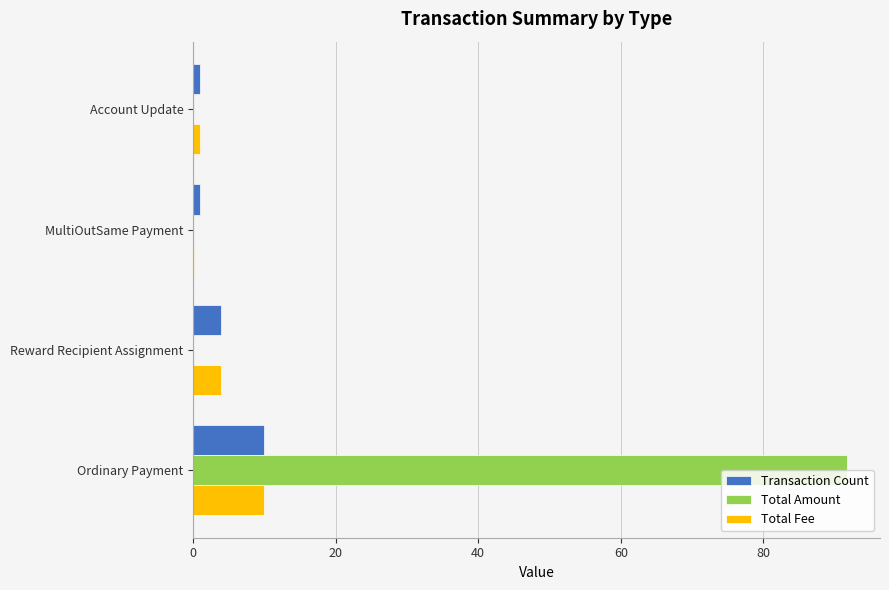

The Total Fee series shows 4.0 at Reward Recipient Assignment. True or false?

True